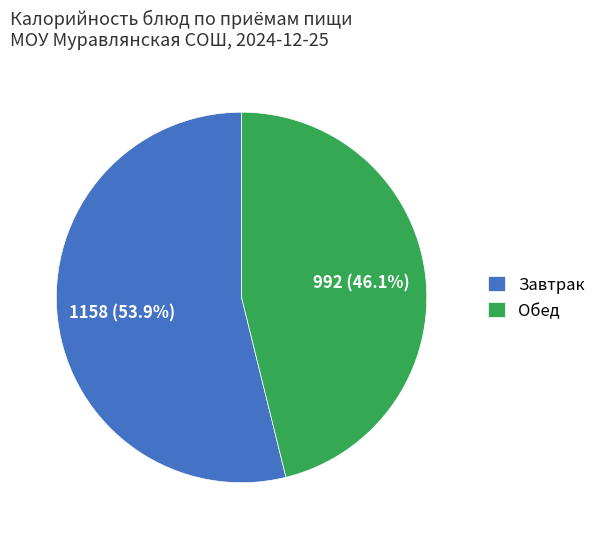

Which category has the smallest portion of the pie?

Обед